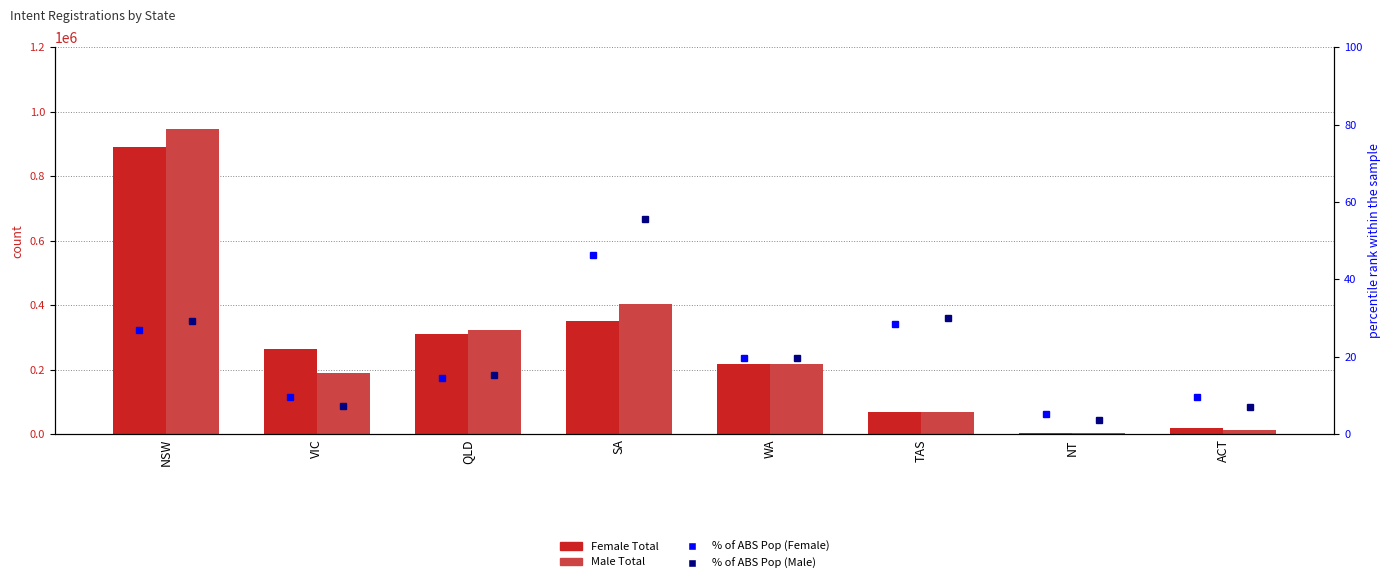

What is the value of the % of ABS Pop (Male) bar at the 8th from the left?

6.9